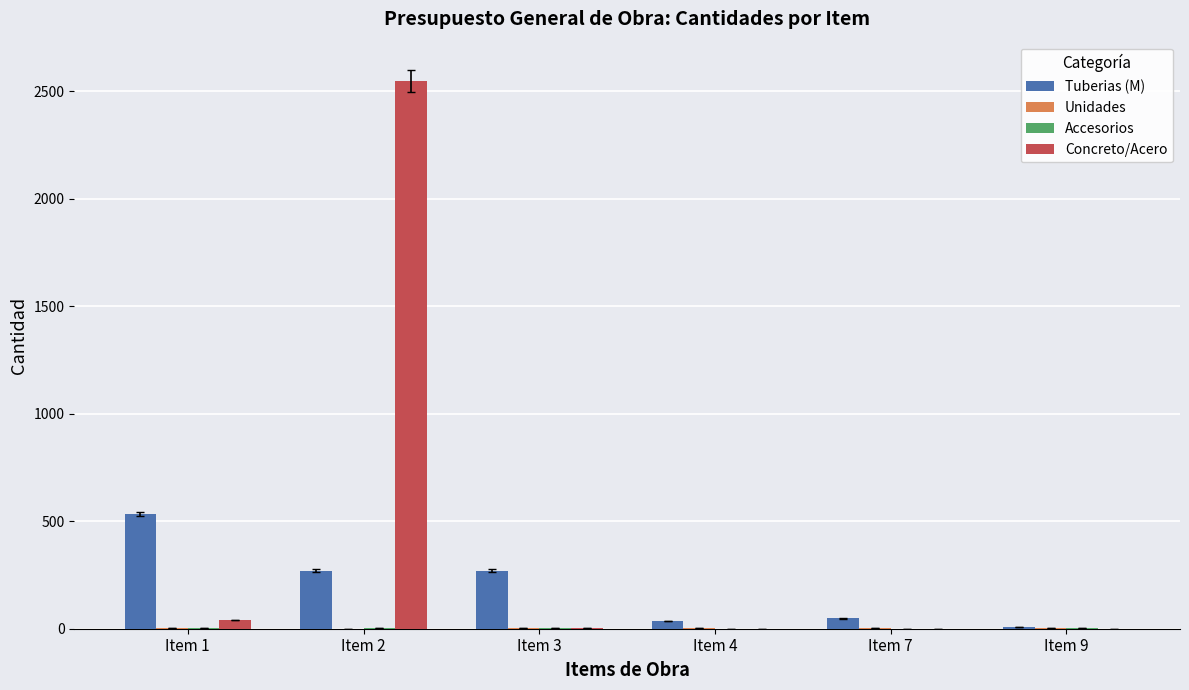

Where is Concreto/Acero nearest to the value 1275?

Item 1